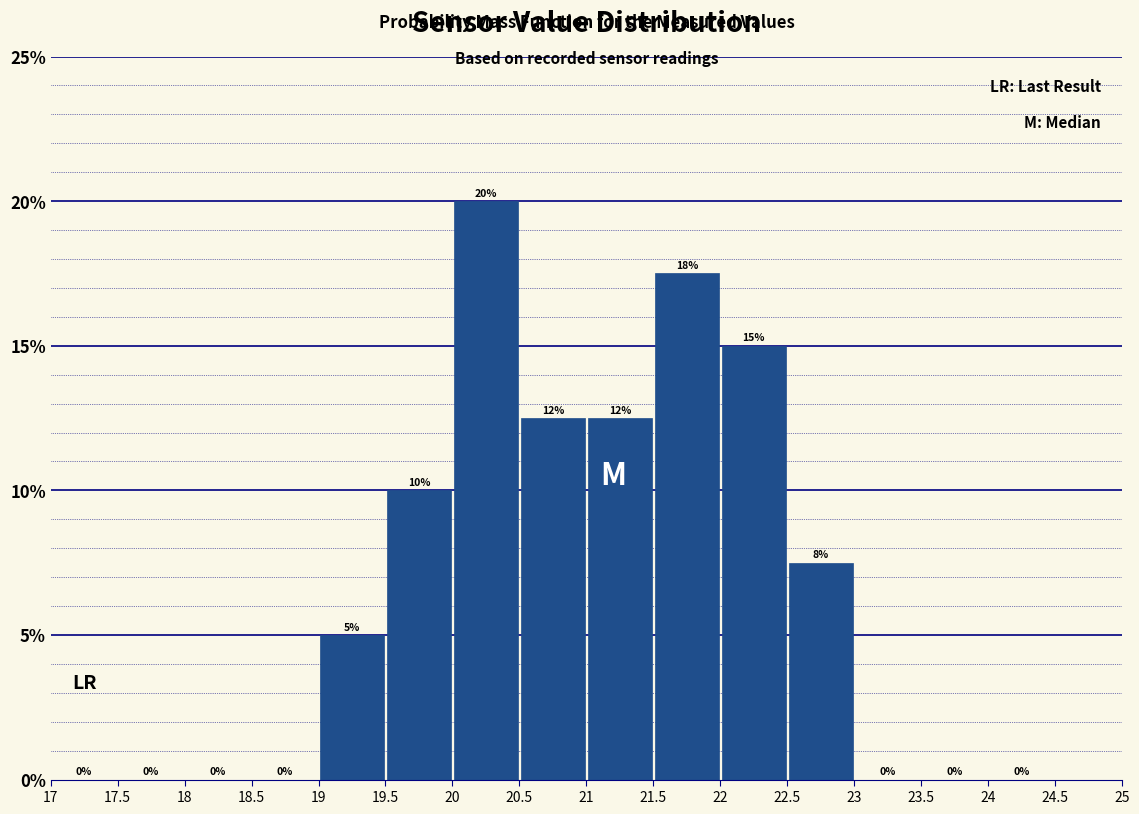

Which range on the x-axis has the tallest bar?

20 to 20.5